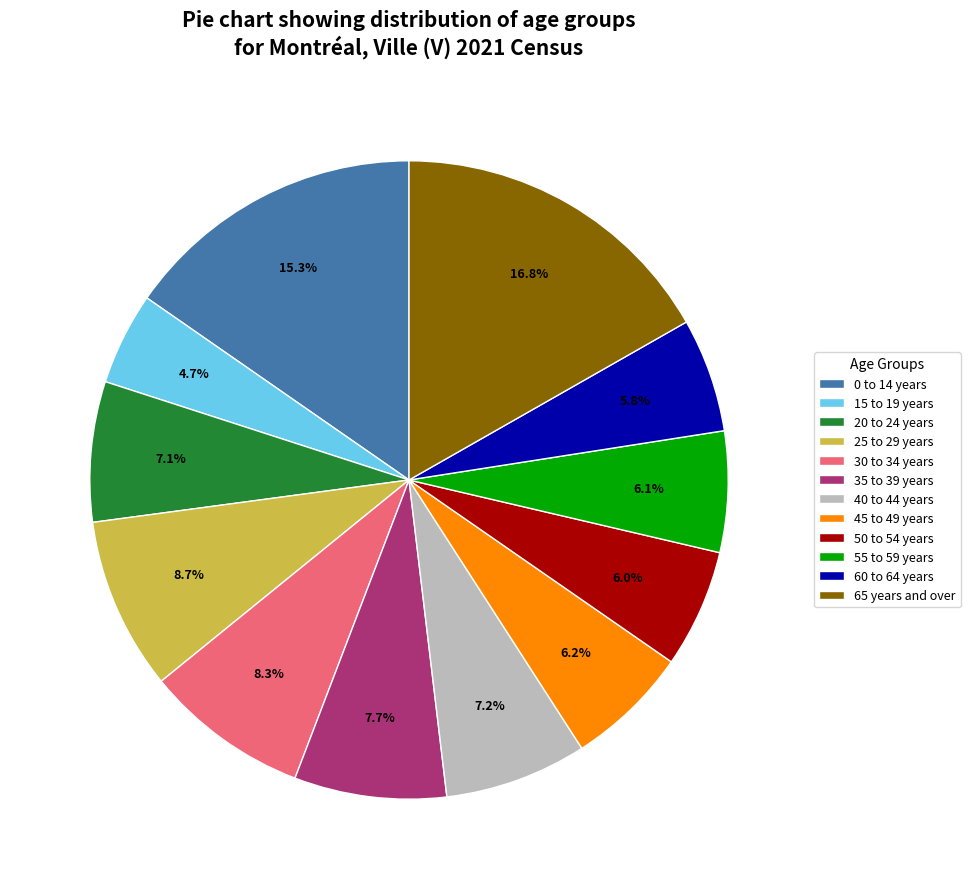

To the nearest percent, what is the average slice percentage?

8%